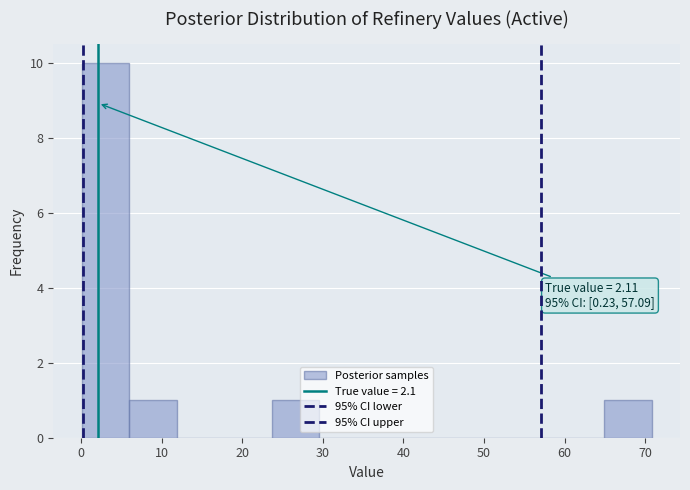

Which range on the x-axis has the tallest bar?

0 to 6